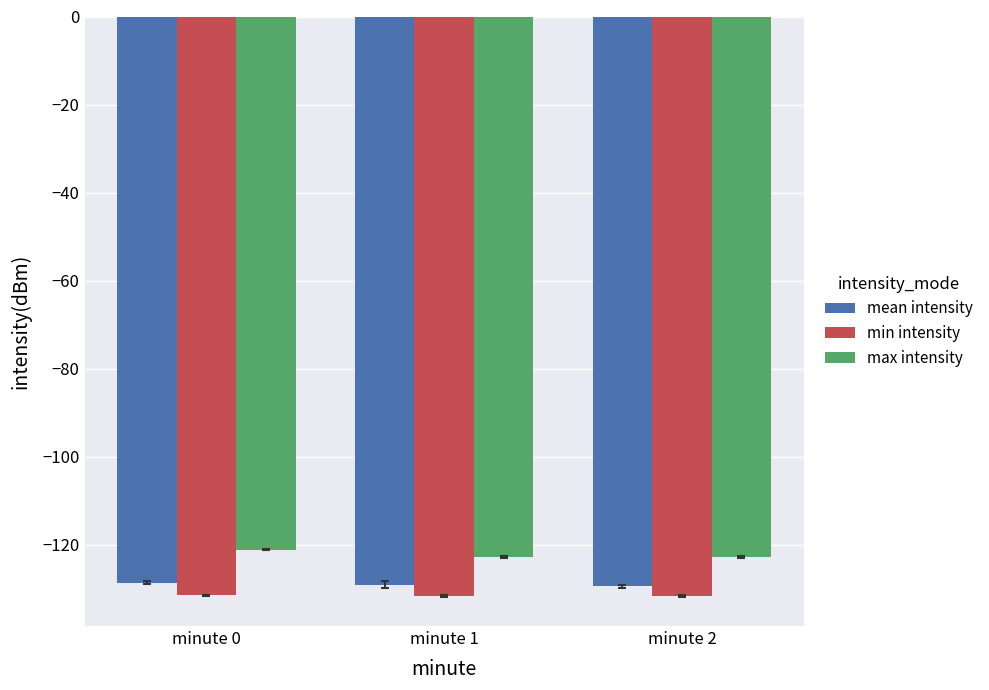

What is the approximate value of mean intensity at minute 0?

-128.7